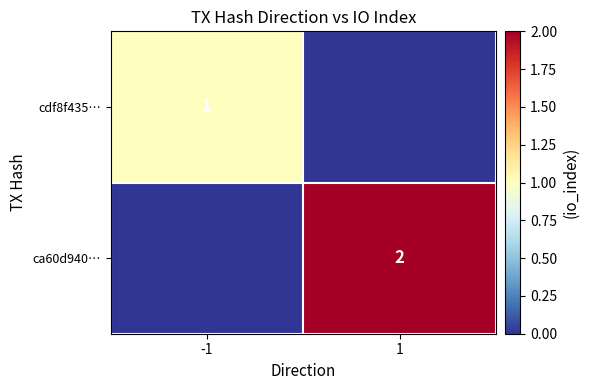

Is the value of ca60d940… at 1 greater than the value of cdf8f435… at -1?

Yes